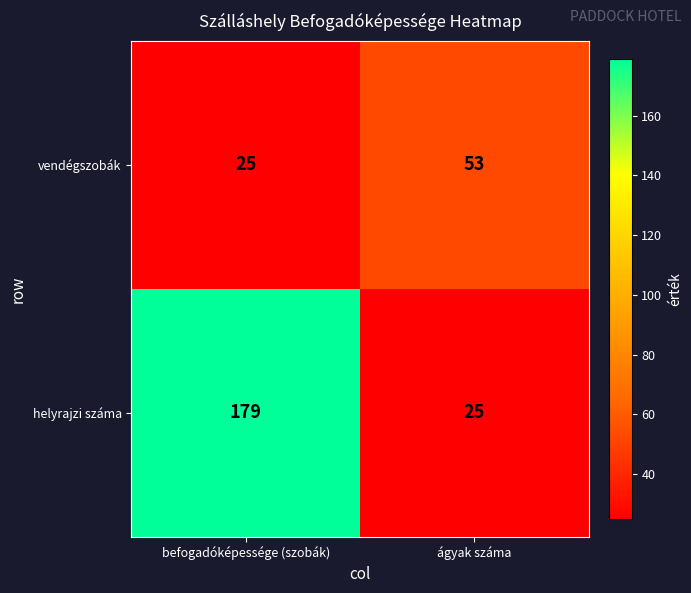

What is the spread (max minus min) of values at befogadóképessége (szobák)?

154